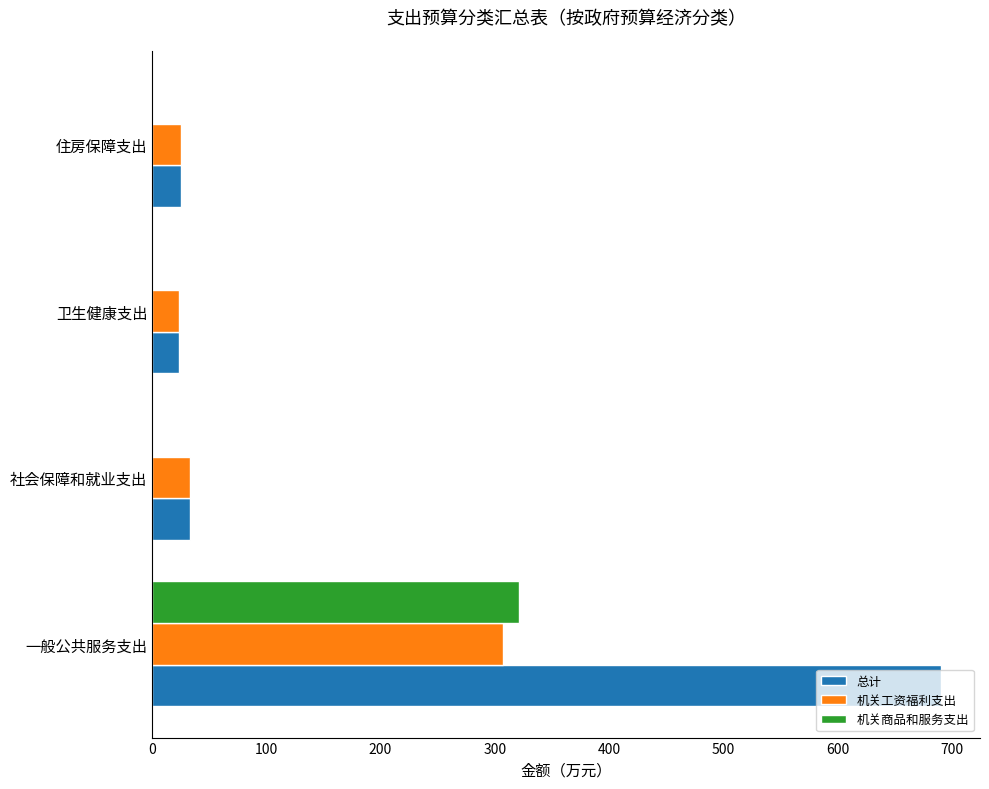

What is the greatest value displayed?

690.3